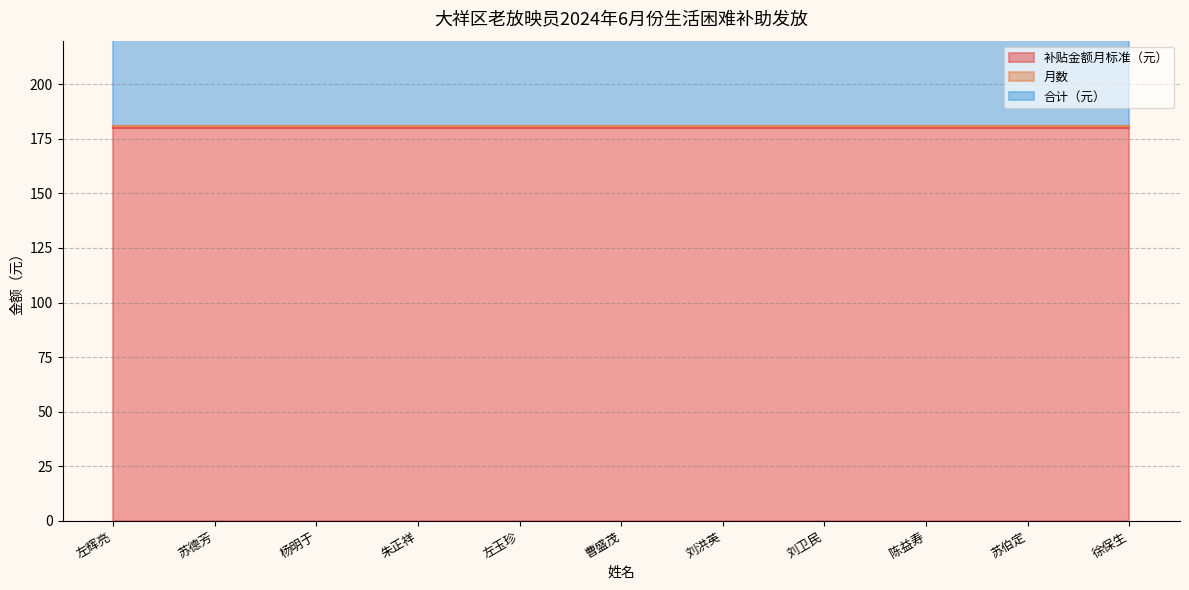

True or false: 补贴金额月标准（元） and 月数 cross at least once.

False